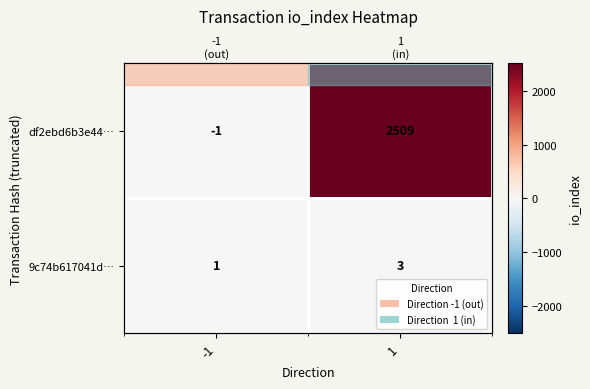

Is it true that 9c74b617041d… equals 1 at 1?

False